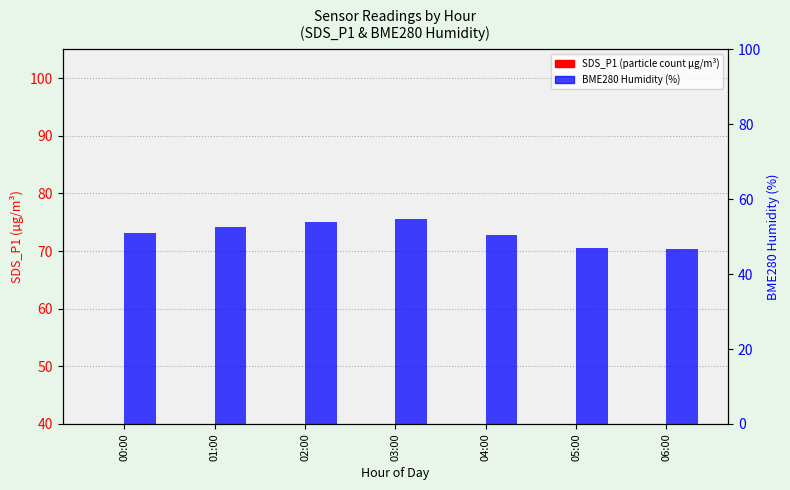

Which series has the largest range (max minus min)?

BME280 humidity (%)